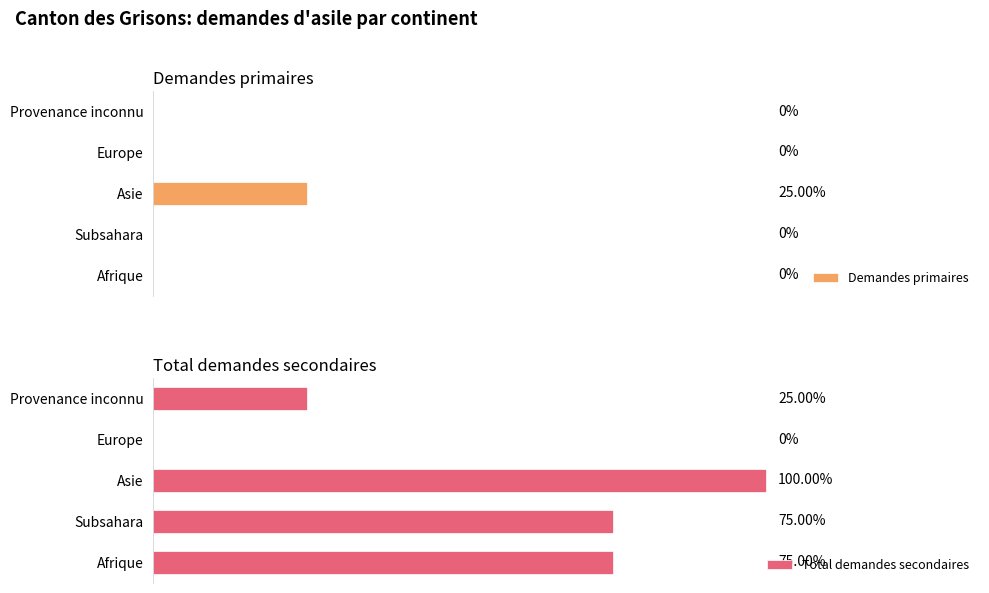

Count the Demandes primaires values in the range 0 to 1.

5